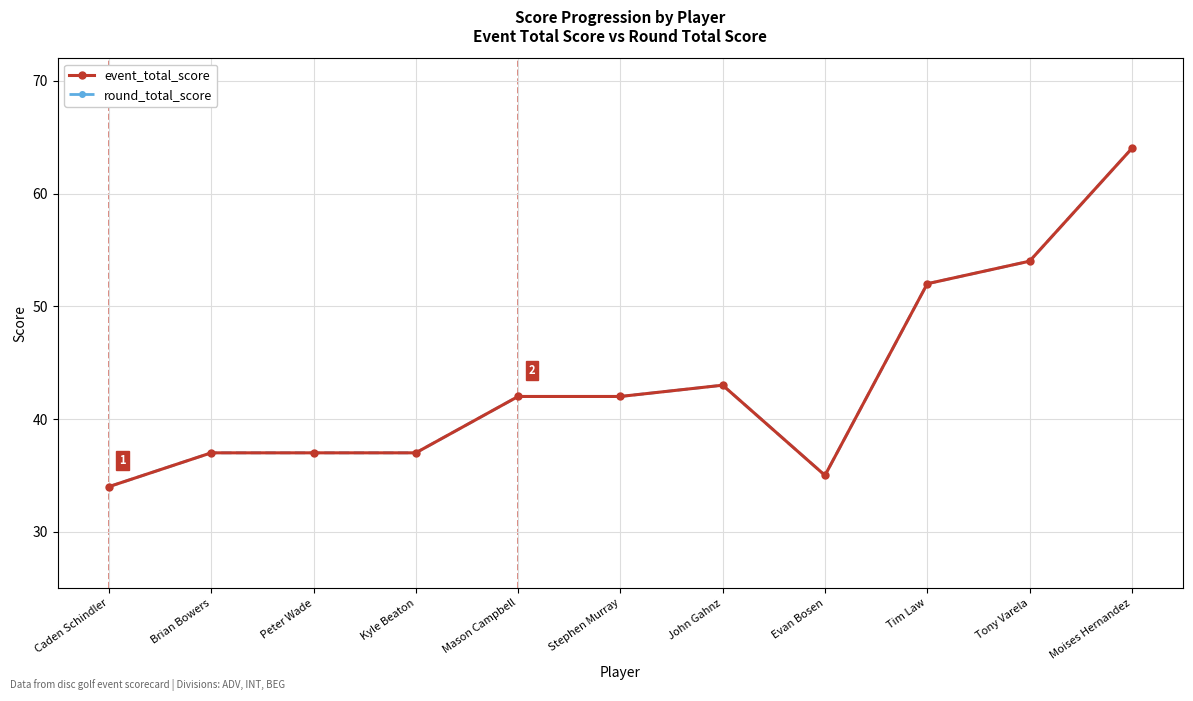

Does the chart have visible grid lines?

Yes